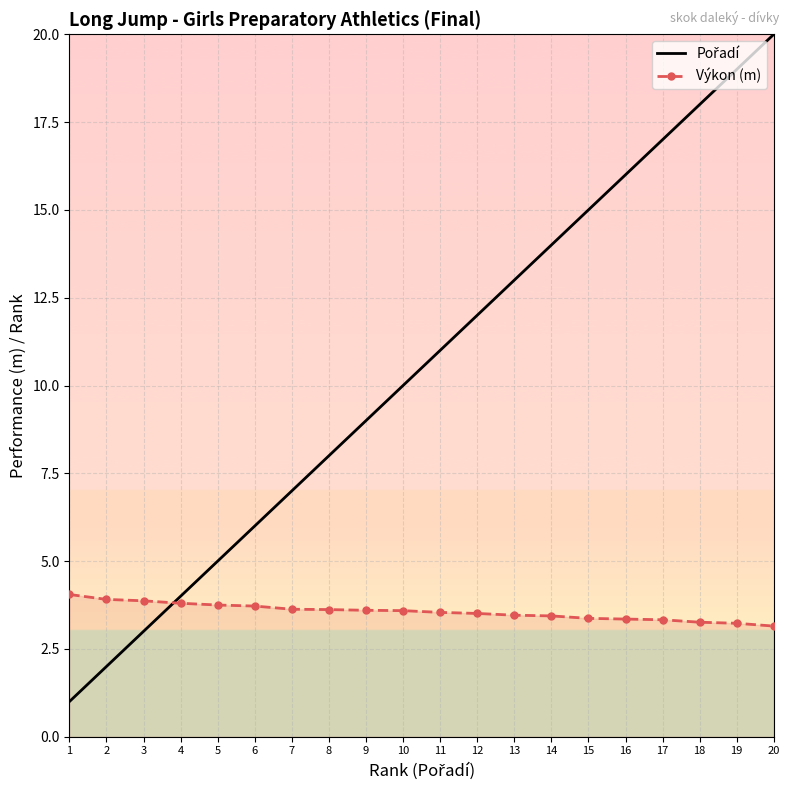

What is the spread (max minus min) of values at 6?

2.3